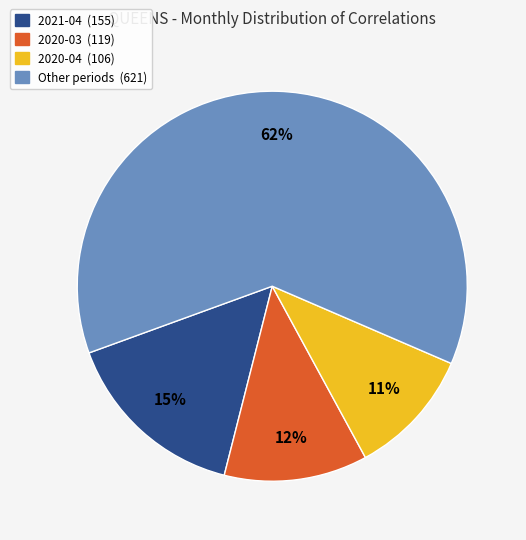

Is there a majority slice in this chart?

Yes